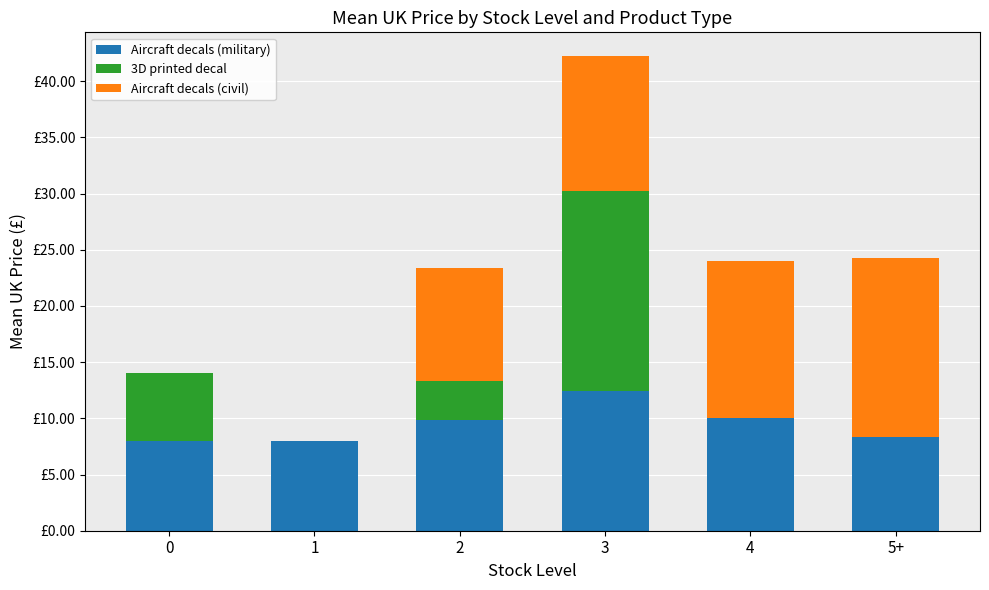

What is the approximate value of Aircraft decals (military) at 3?

12.4